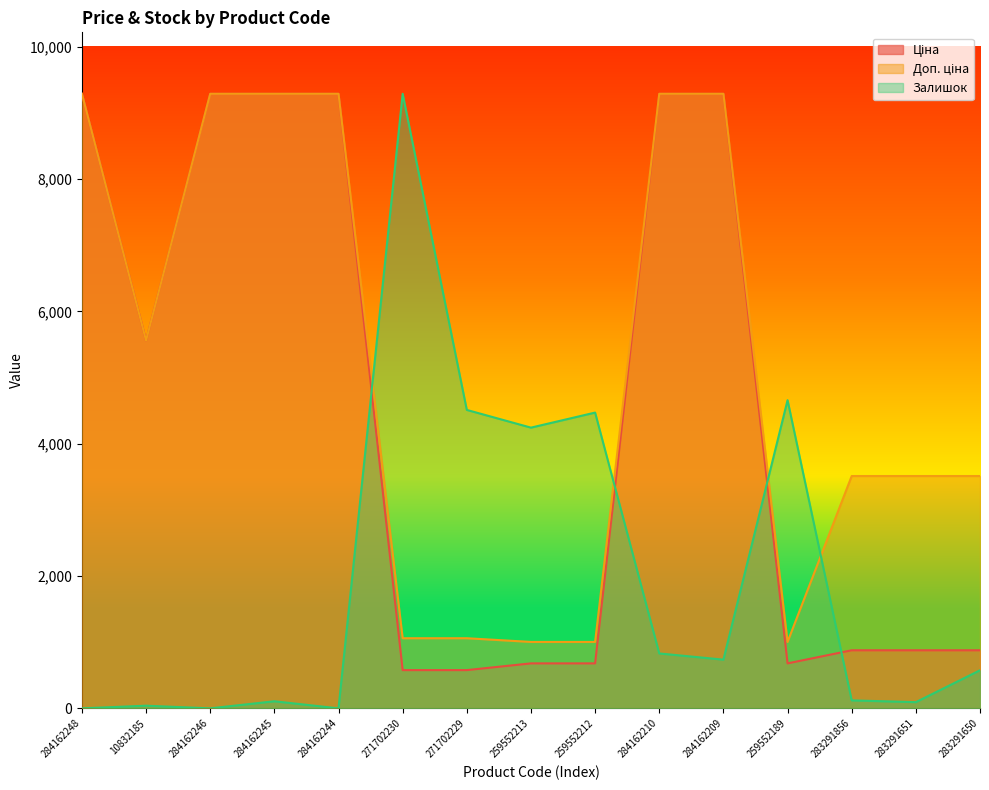

How many interior local peaks does the Залишок series have?

5